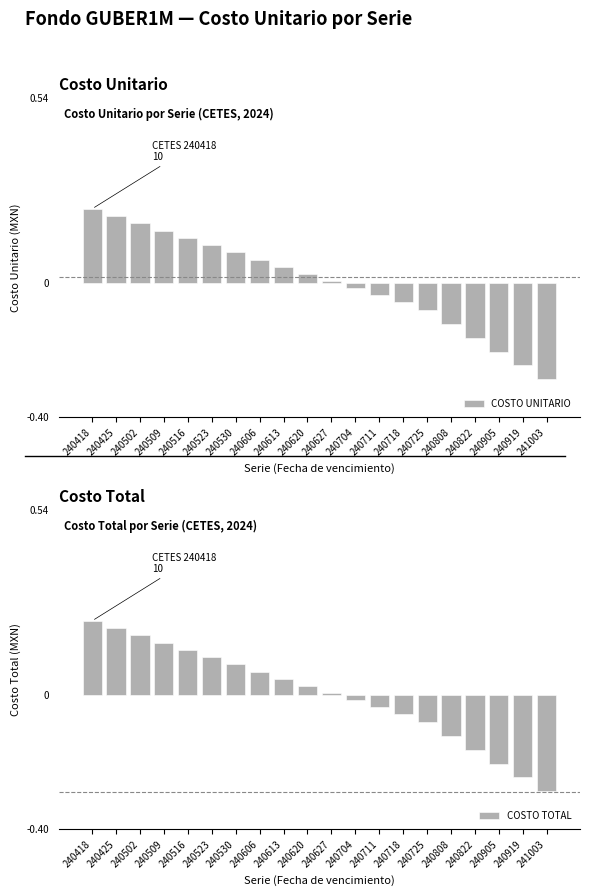

Reading left to right, list all the values displayed in this chart.

COSTO UNITARIO: 240418=0.2	240425=0.2	240502=0.2	240509=0.2	240516=0.1	240523=0.1	240530=0.1	240606=0.1	240613=0.0	240620=0.0	240627=0.0	240704=-0.0	240711=-0.0	240718=-0.1	240725=-0.1	240808=-0.1	240822=-0.2	240905=-0.2	240919=-0.2	241003=-0.3
COSTO TOTAL: 240418=0.2	240425=0.2	240502=0.2	240509=0.2	240516=0.1	240523=0.1	240530=0.1	240606=0.1	240613=0.0	240620=0.0	240627=0.0	240704=-0.0	240711=-0.0	240718=-0.1	240725=-0.1	240808=-0.1	240822=-0.2	240905=-0.2	240919=-0.2	241003=-0.3